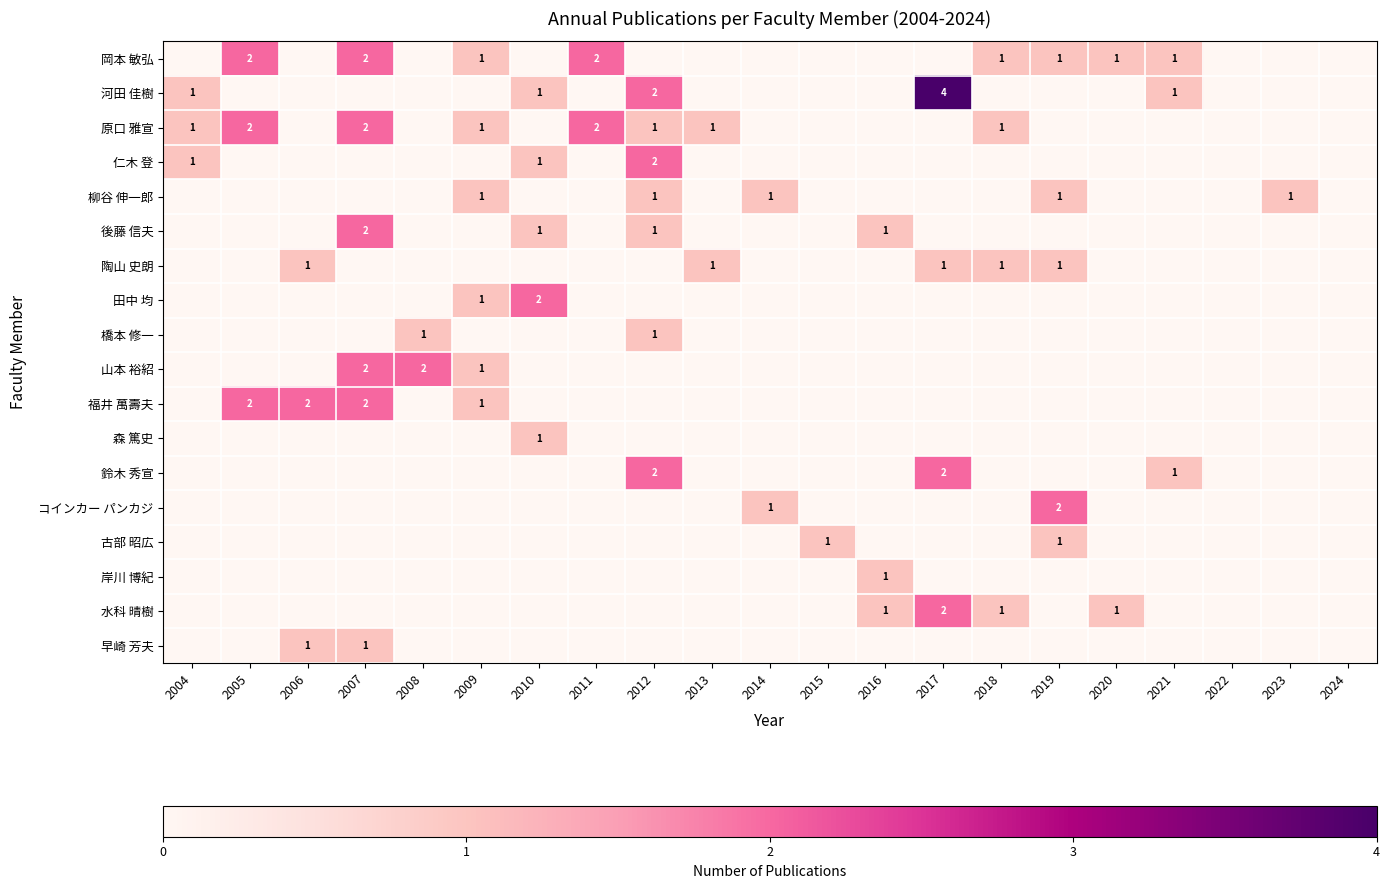

The 福井 萬壽夫 series shows 1 at 2007. True or false?

False